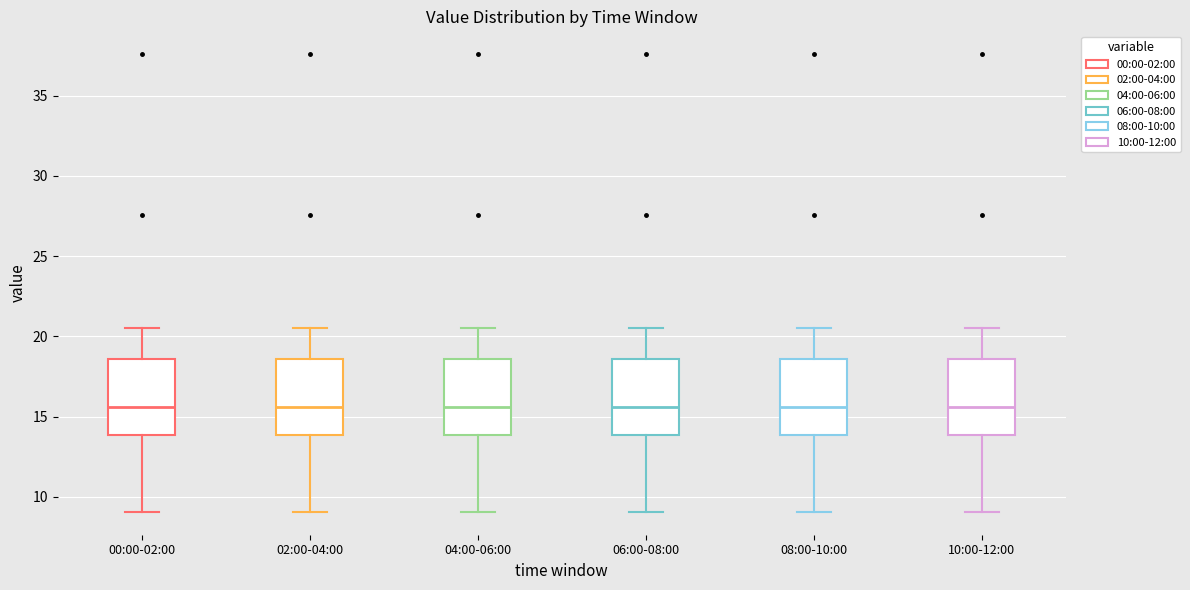

Reading left to right, read every box against the y-axis: the position of its median line, the range the box covers, and the ends of its whiskers. The values are not printed on the chart, so give them approximately, as read against the axis.

00:00-02:00: median 15.5, box 14.0 to 18.5, whiskers 9.0 to 20.5
02:00-04:00: median 15.5, box 14.0 to 18.5, whiskers 9.0 to 20.5
04:00-06:00: median 15.5, box 14.0 to 18.5, whiskers 9.0 to 20.5
06:00-08:00: median 15.5, box 14.0 to 18.5, whiskers 9.0 to 20.5
08:00-10:00: median 15.5, box 14.0 to 18.5, whiskers 9.0 to 20.5
10:00-12:00: median 15.5, box 14.0 to 18.5, whiskers 9.0 to 20.5